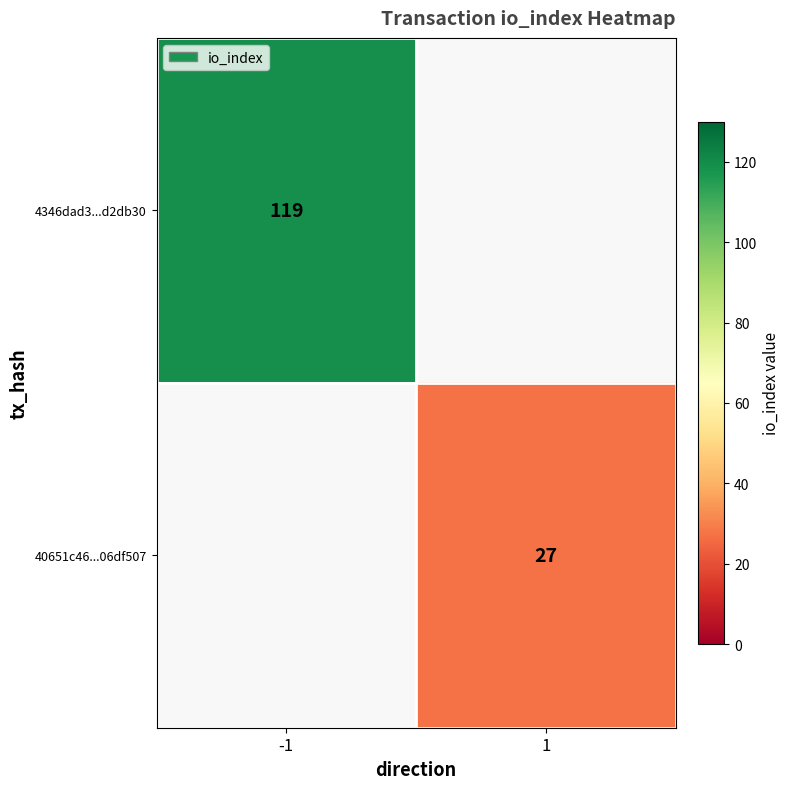

True or false: 4346dad3...d2db30 has a value of 210 at -1.

False